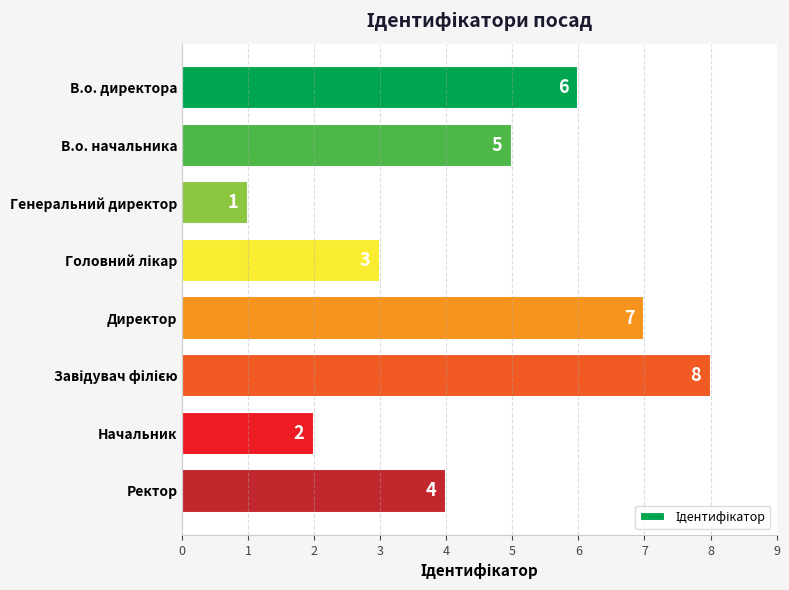

What is the label of the 6th bar from the bottom?

Генеральний директор